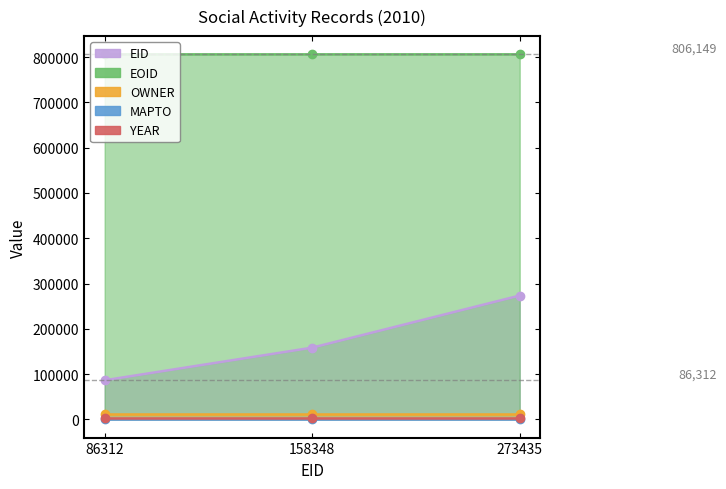

Does the chart display data point markers on the line(s)?

Yes